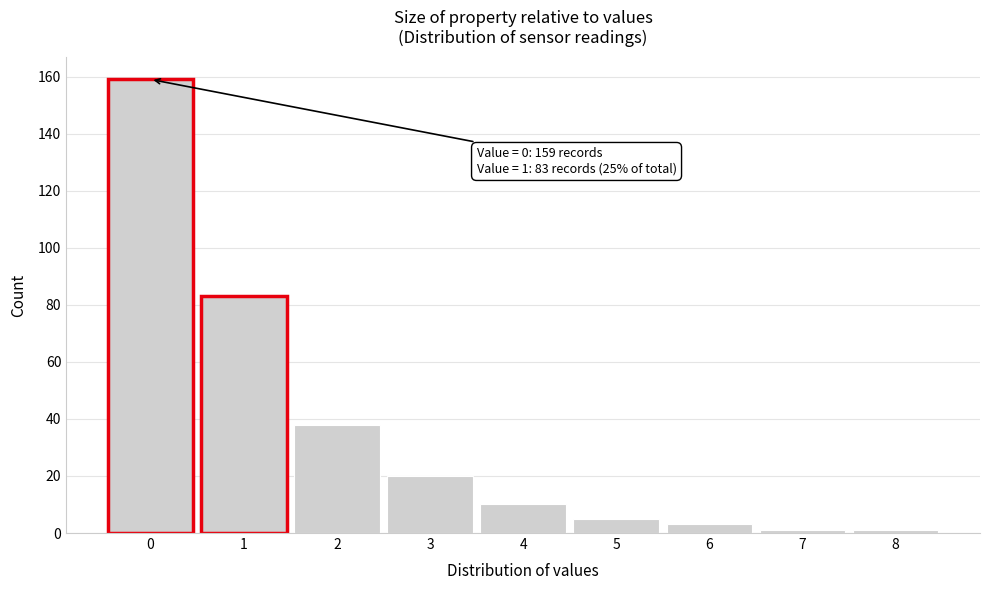

Which range on the x-axis has the tallest bar?

-0.5 to 0.5